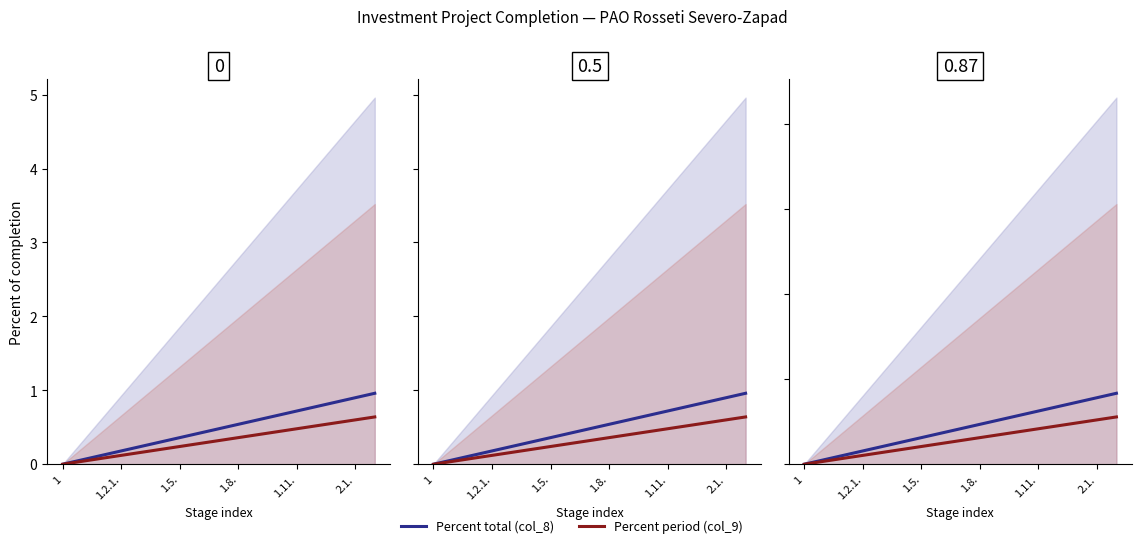

What is the label of the 13th point from the right?

1.11.